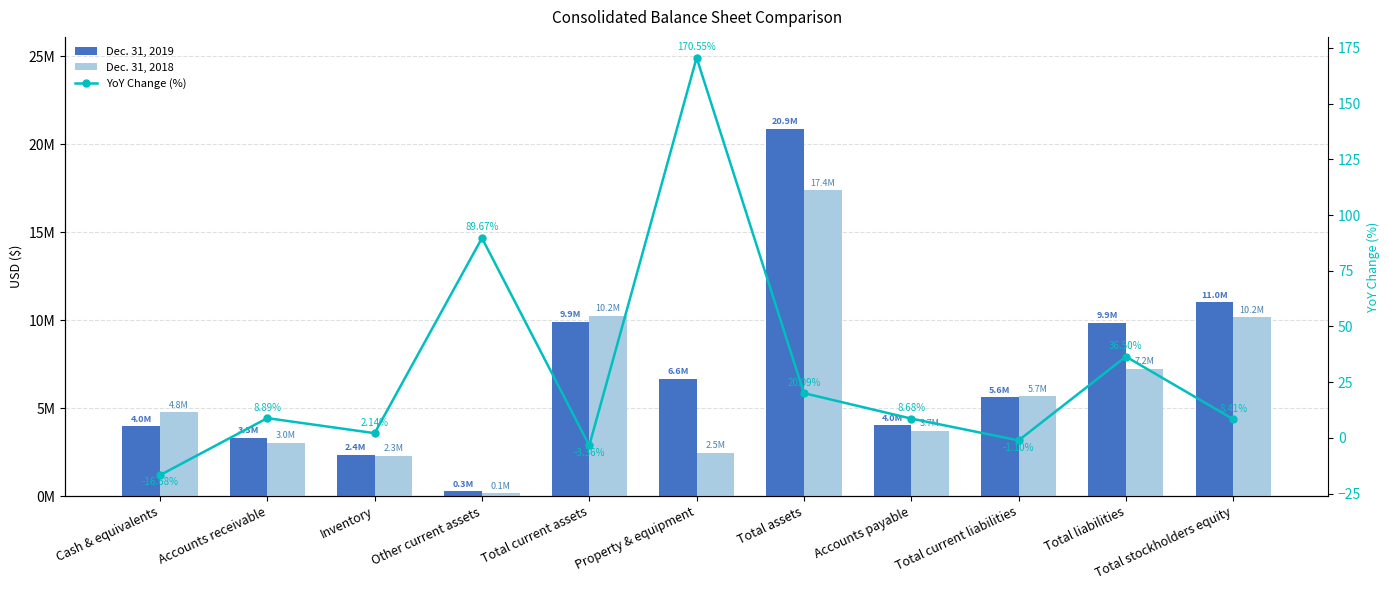

How many negative values does the YoY Change (%) series have?

3